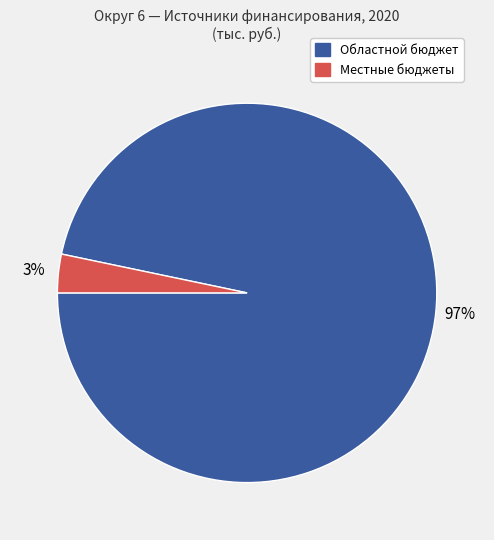

What is the largest slice in the pie chart?

Областной бюджет